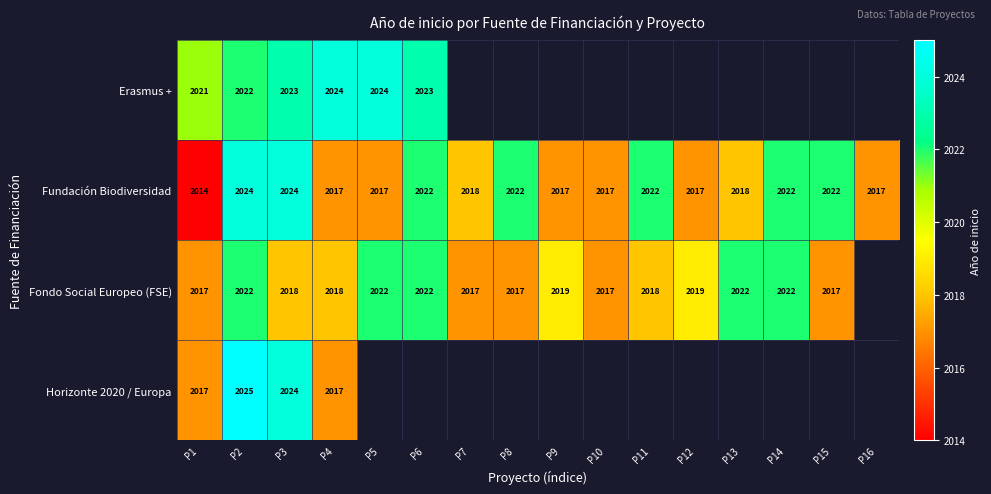

Is it true that Fundación Biodiversidad equals 2024 at P3?

True